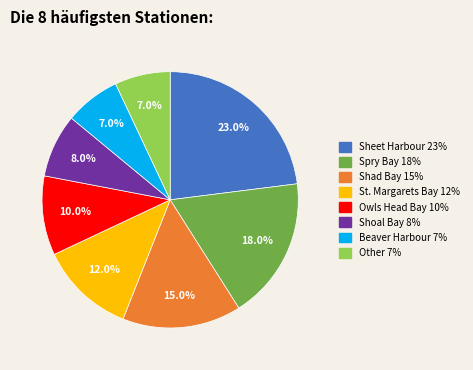

Does any single category account for the majority?

No